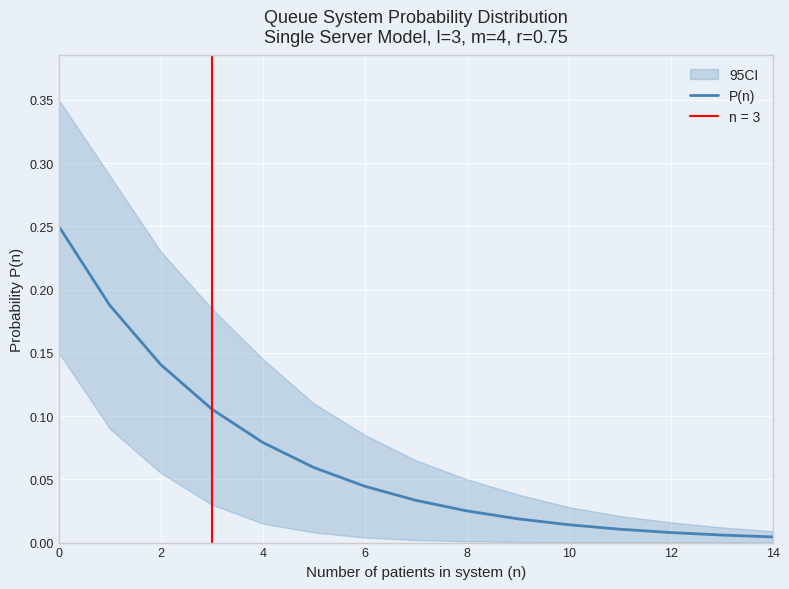

Which has a higher value, 12 or 10?

10